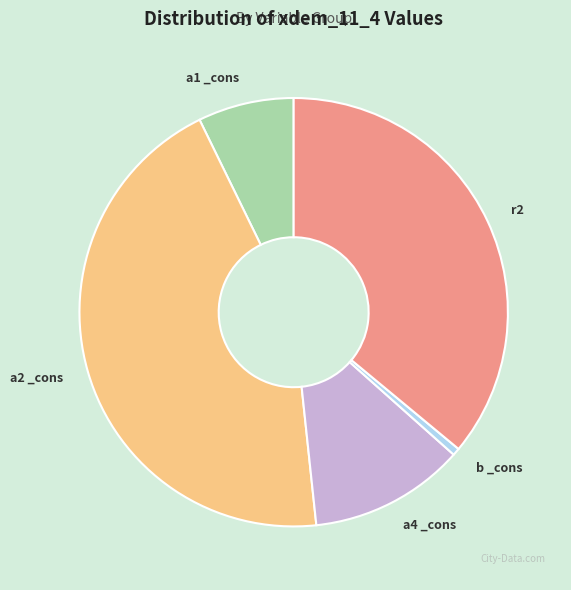

Combined, do b _cons and a4 _cons account for over 50%?

No